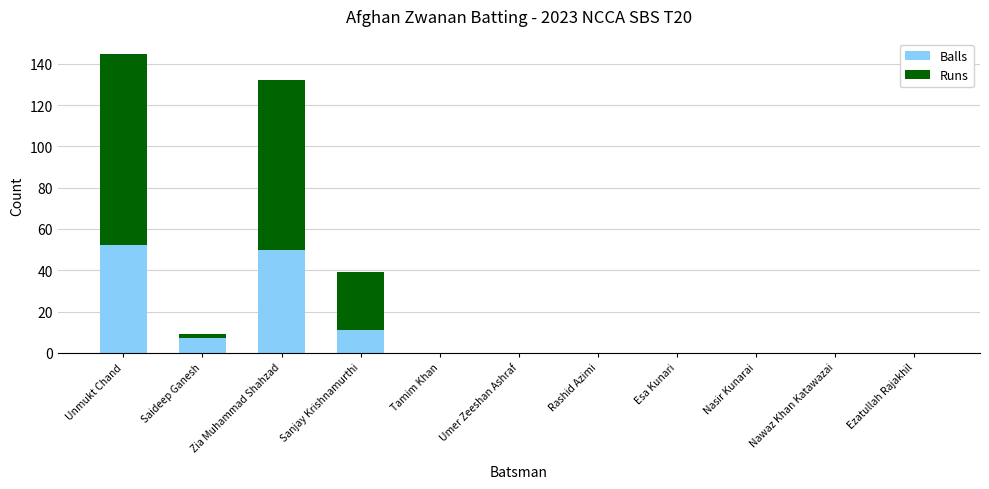

What is the average value of the Balls series?

11